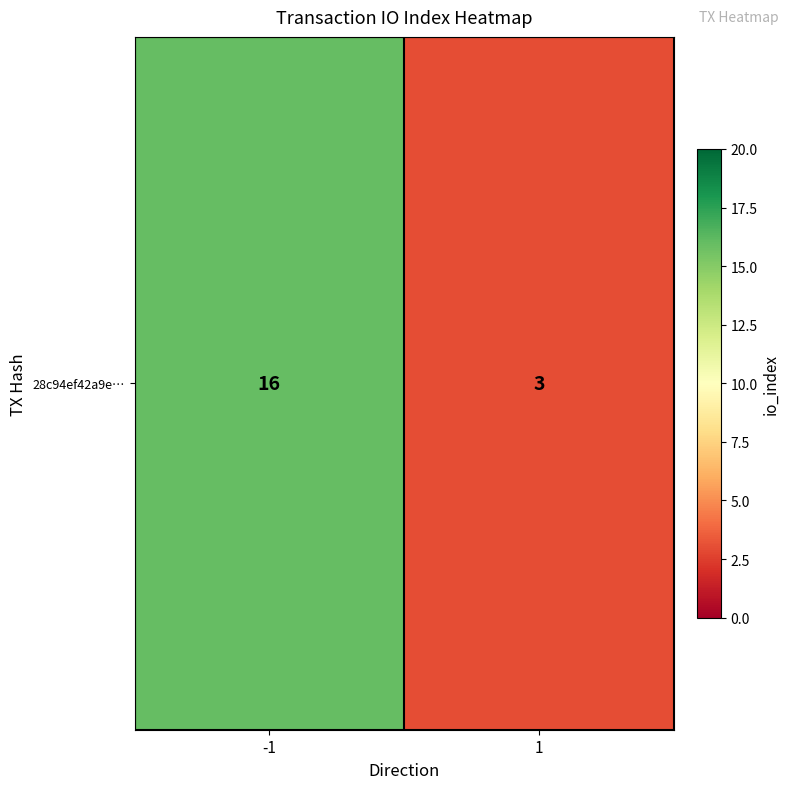

List the labels in order of value, smallest first.

1, -1